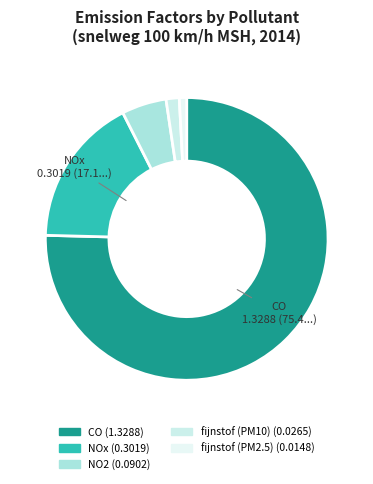

Which slice is the largest?

CO